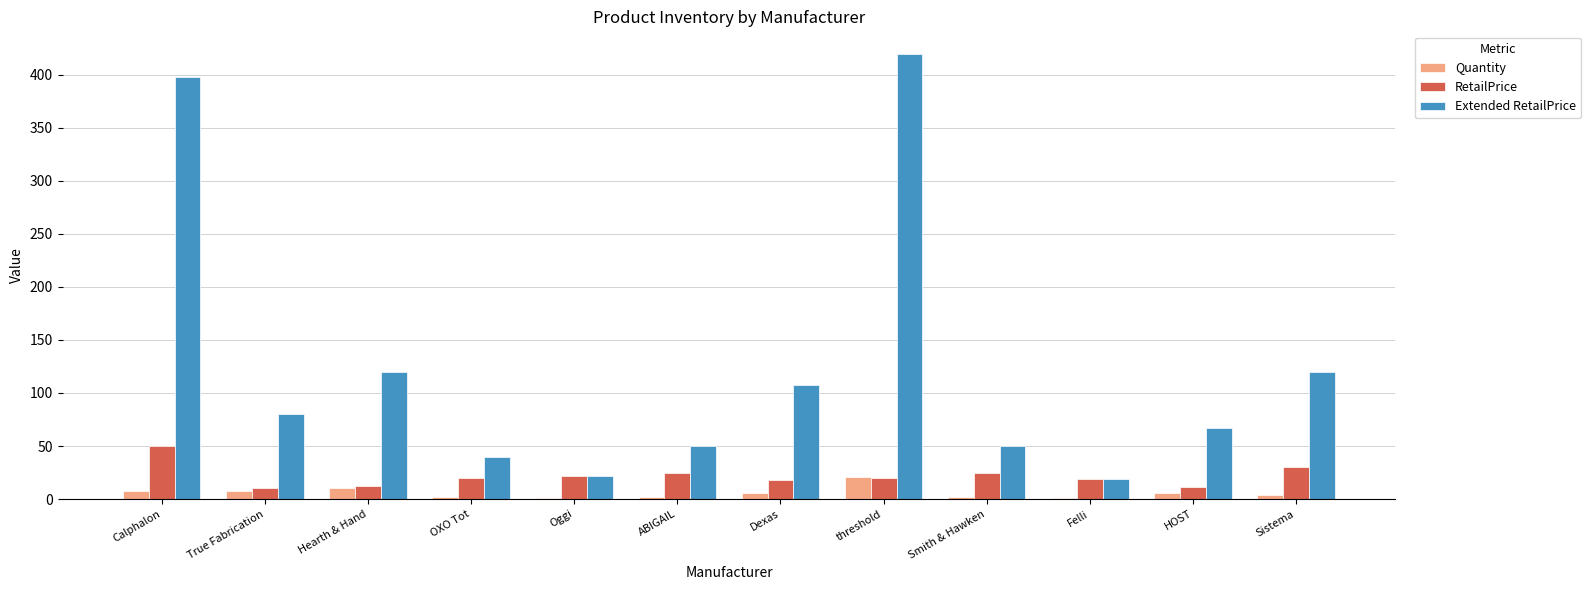

How many series are shown in this chart?

3